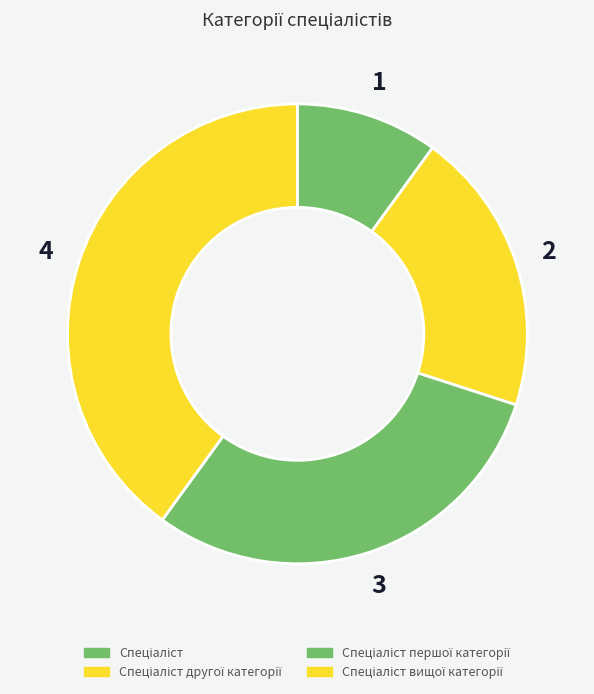

True or false: Спеціаліст другої категорії accounts for 29% of the total.

False